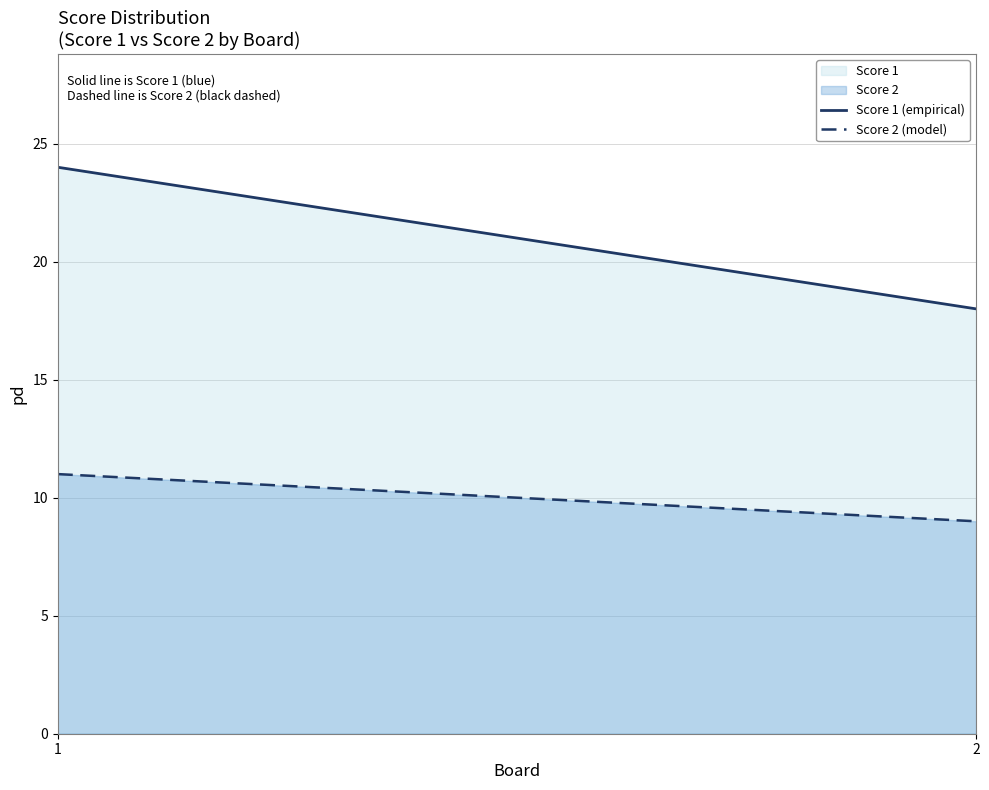

What is the value of the Score 1 point at the 1st from the left?

24